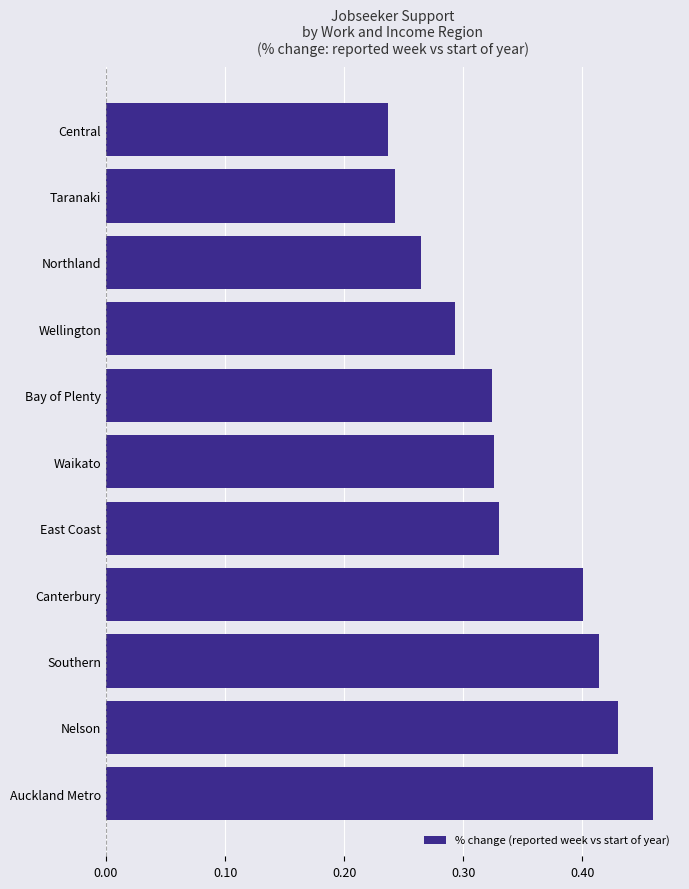

Where is the data nearest to the value 0?

Central